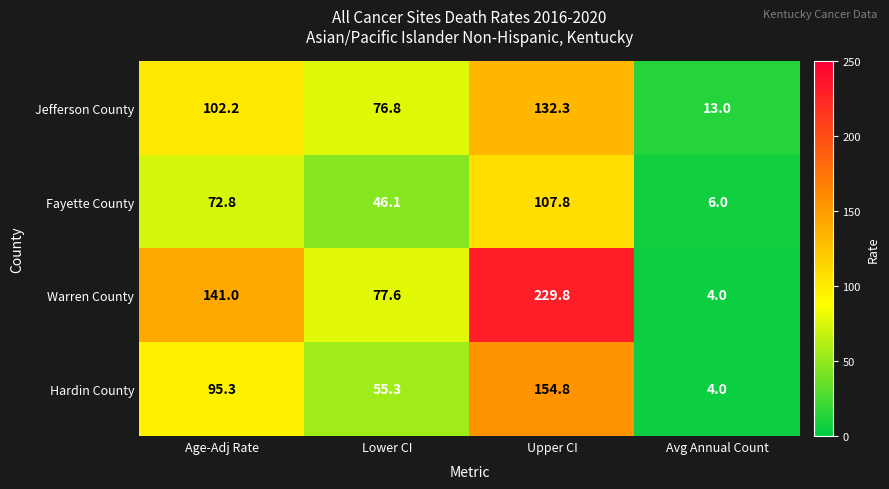

Which series has the largest total across all categories?

Warren County